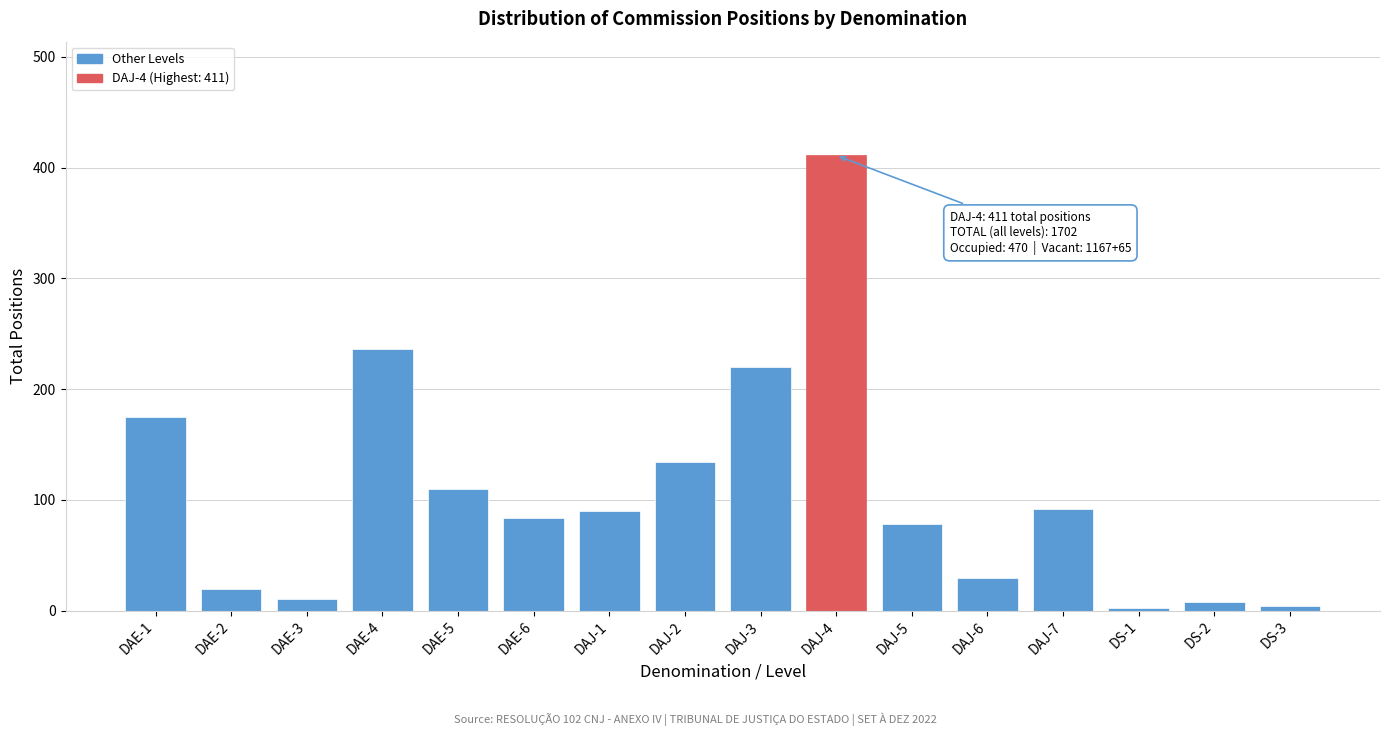

Where is the data nearest to the value 206?

DAJ-3